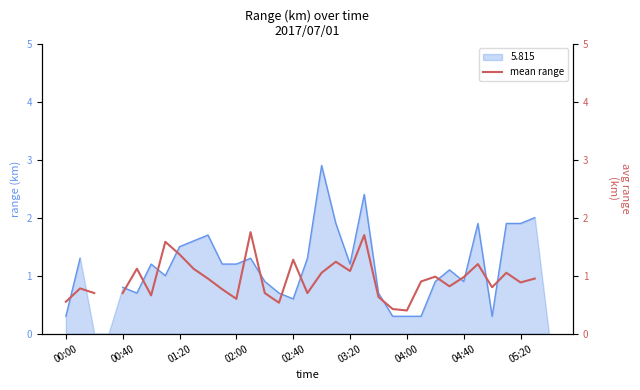

What position from the right is 02:40?

19